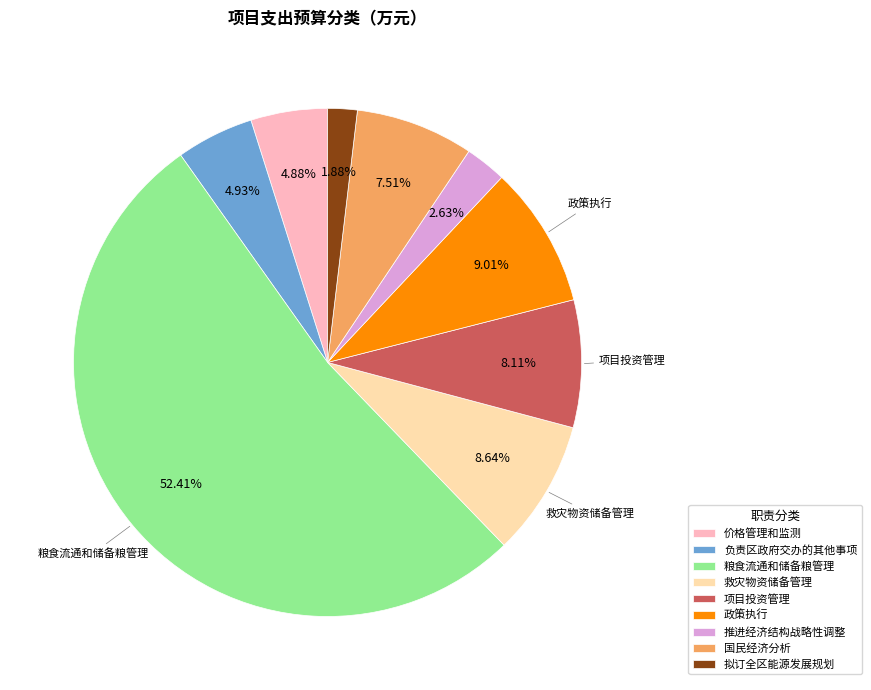

Does 粮食流通和储备粮管理 account for over 50% of the chart?

Yes